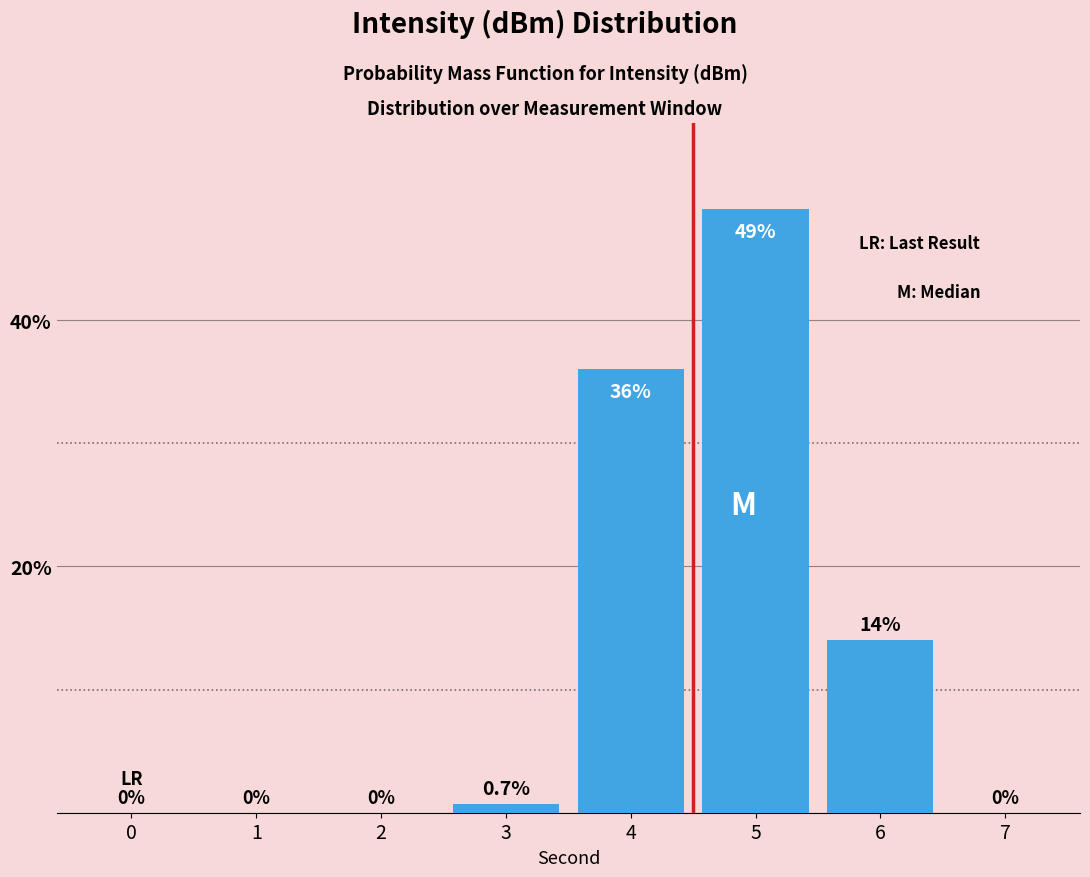

Reading left to right, transcribe all the data shown in this chart.

0=0.0	1=0.0	2=0.0	3=0.7	4=36.0	5=49.0	6=14.0	7=0.0